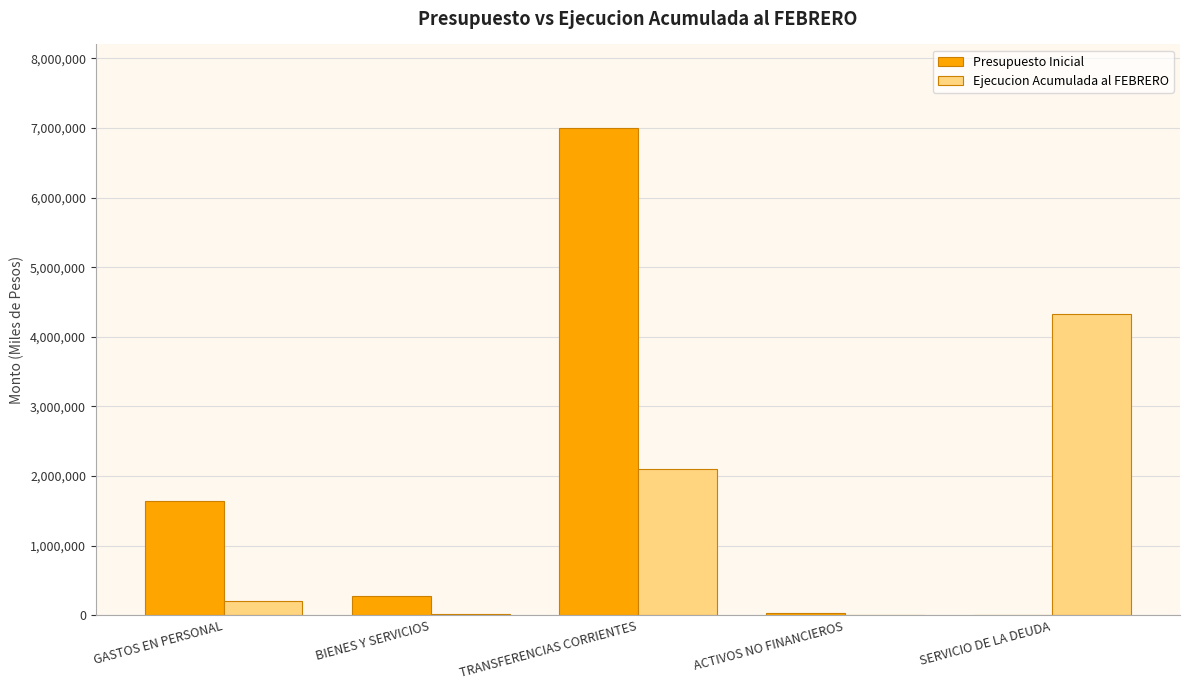

What is the greatest value displayed?

7002405